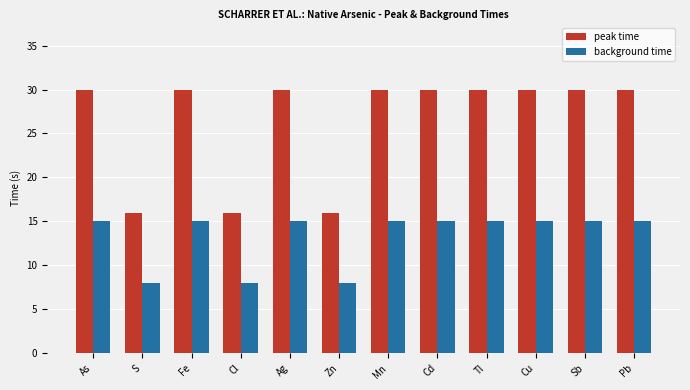

What is the maximum value shown in the chart?

30